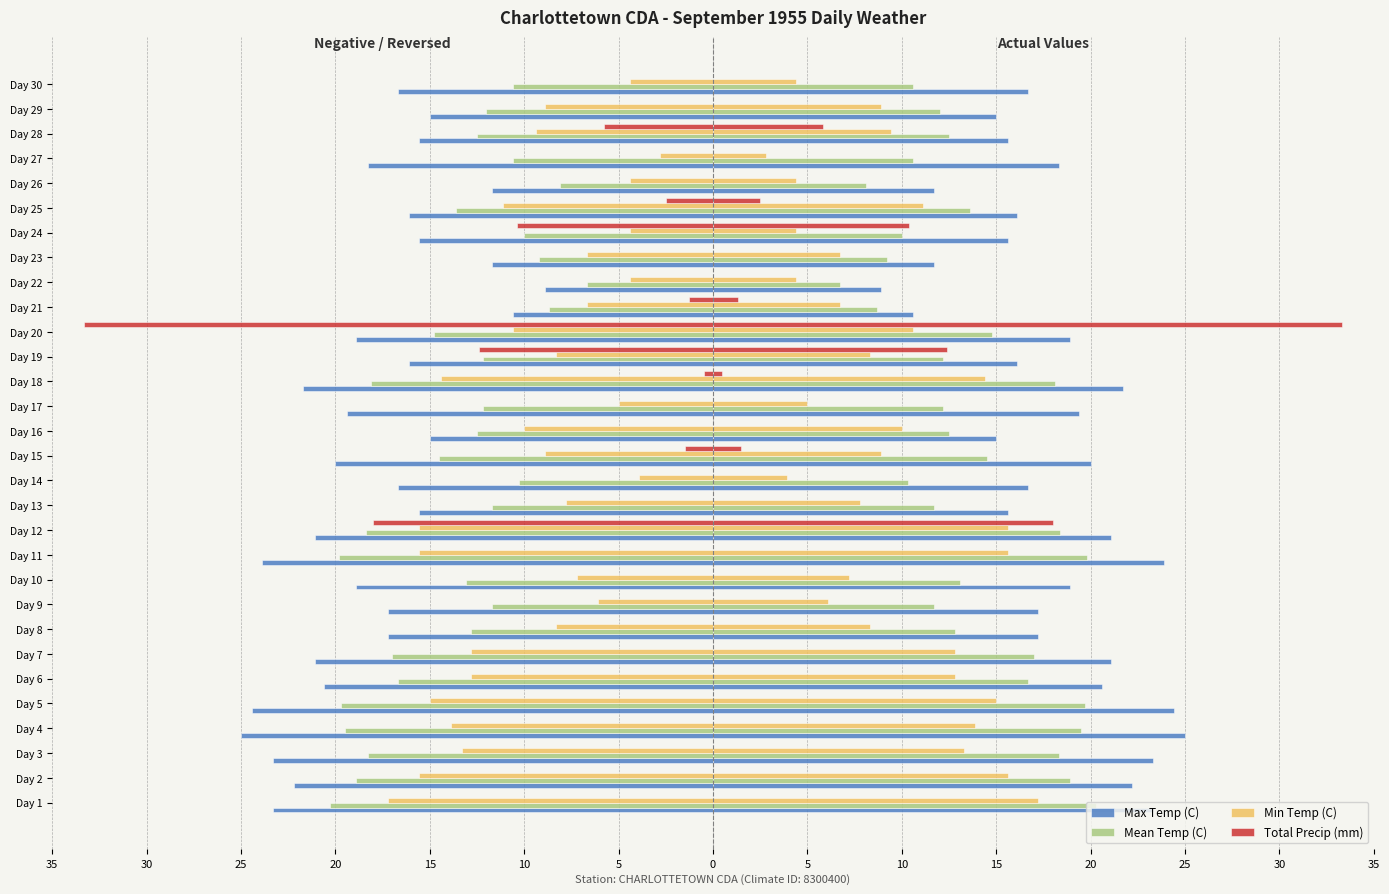

True or false: Mean Temp (C) has a value of 6.6 at Day 9.

False